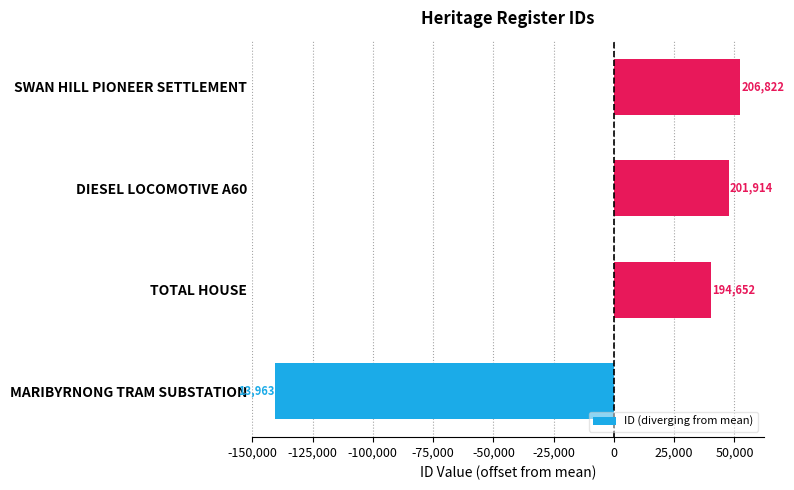

Does the chart contain any negative values?

Yes